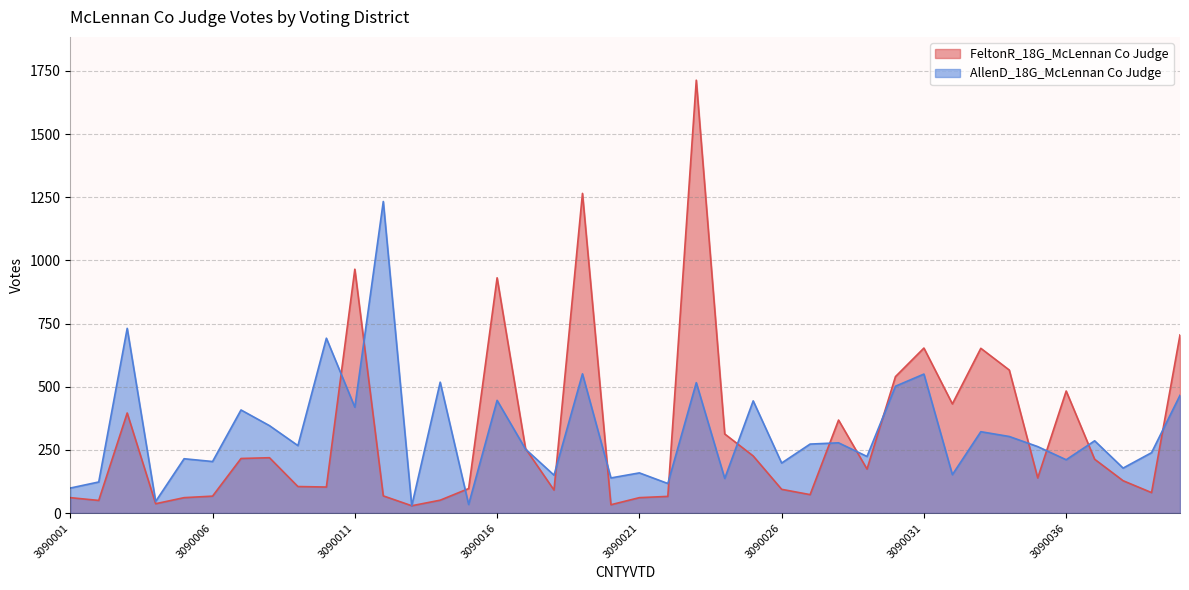

Which series changed the most between 3090008 and 3090012?

AllenD_18G_McLennan Co Judge